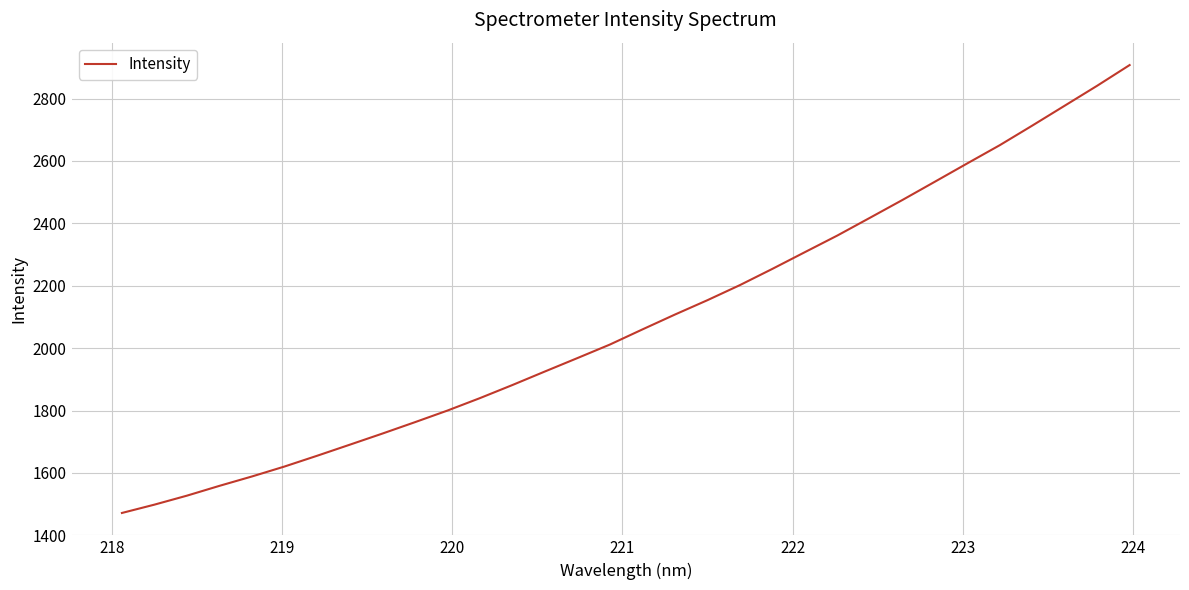

Reading left to right, extract all data points from this chart.

1471.7	1498.5	1527.3	1558.8	1588.8	1620.7	1655.1	1690.4	1726.0	1762.5	1799.7	1839.6	1881.6	1925.1	1968.0	2011.4	2059.9	2107.5	2153.6	2201.9	2254.0	2307.6	2360.9	2417.5	2474.6	2533.2	2592.1	2650.4	2713.1	2777.0	2840.9	2907.2